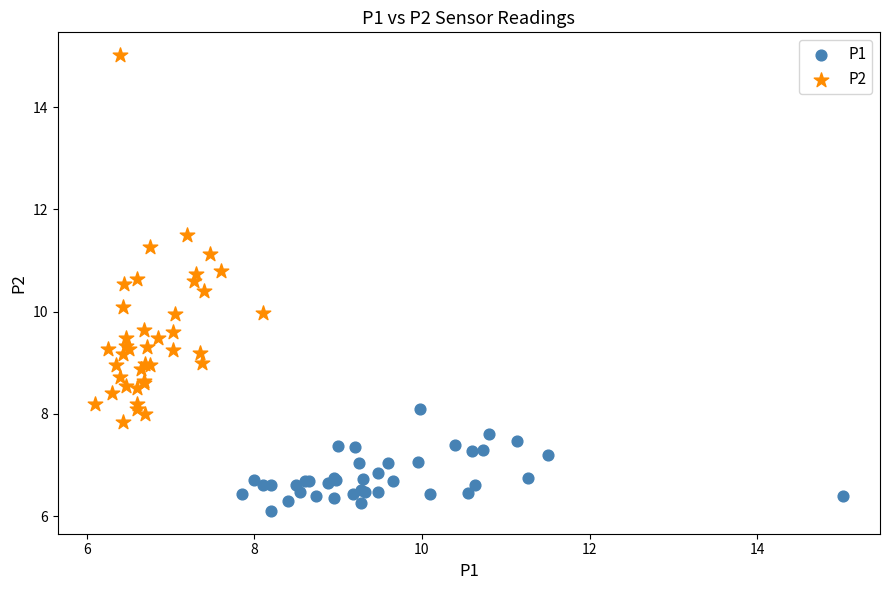

Which series contains the highest Y value?

P2